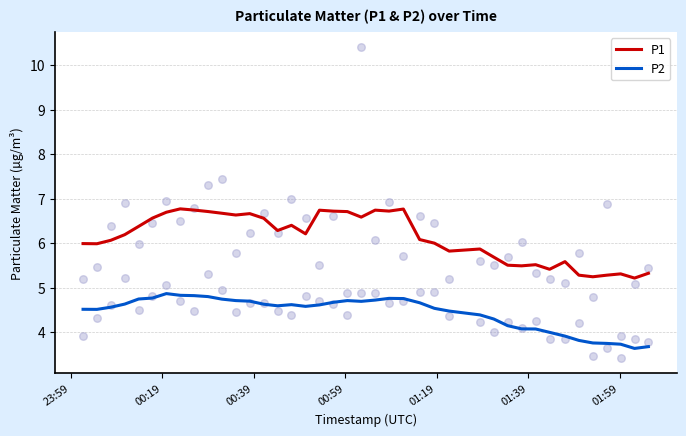

Which series has the widest spread of Y values?

P1